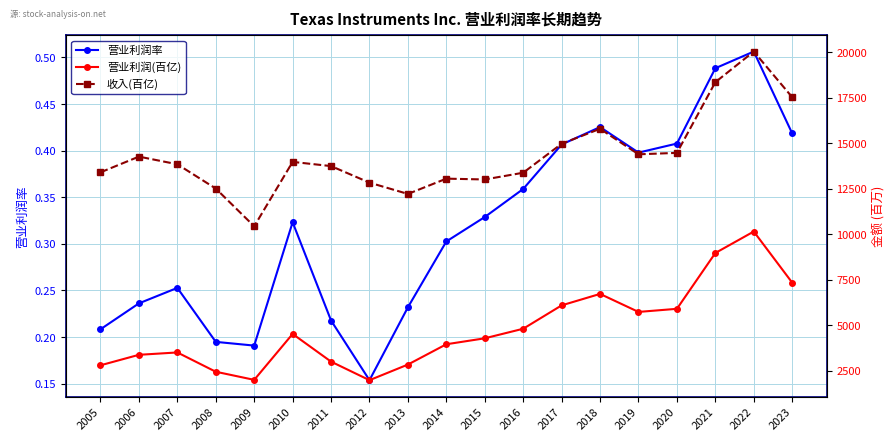

What is the spread (max minus min) of values at 2014?

13044.7